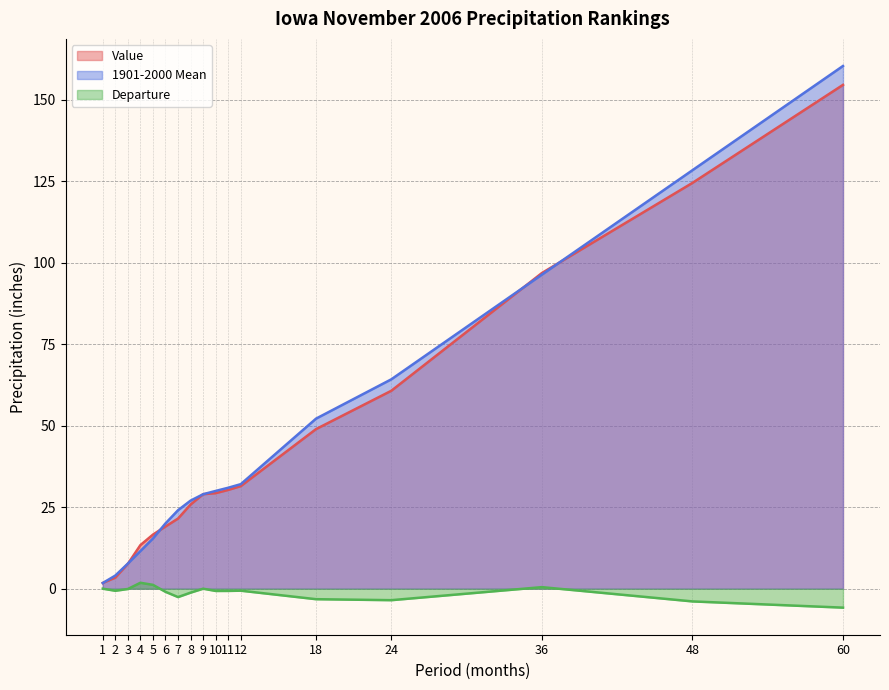

Between 6 and 3, which is larger?

6